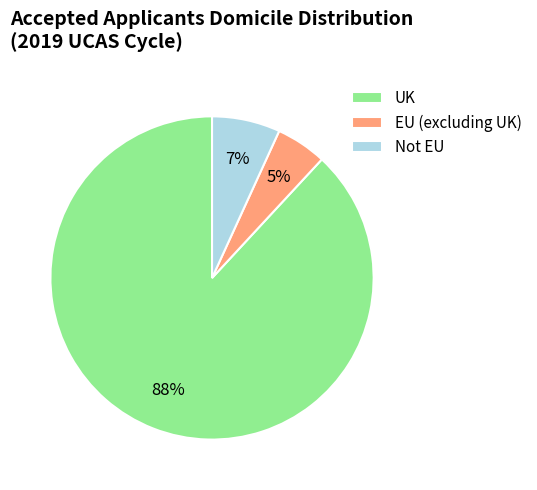

Does any single category account for the majority?

Yes